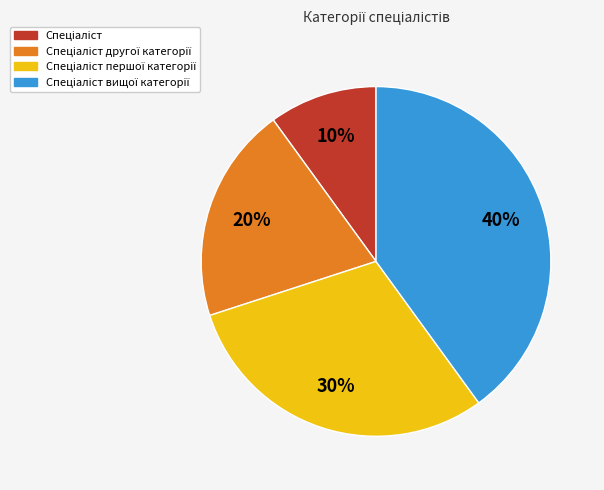

How many segments does this pie chart have?

4